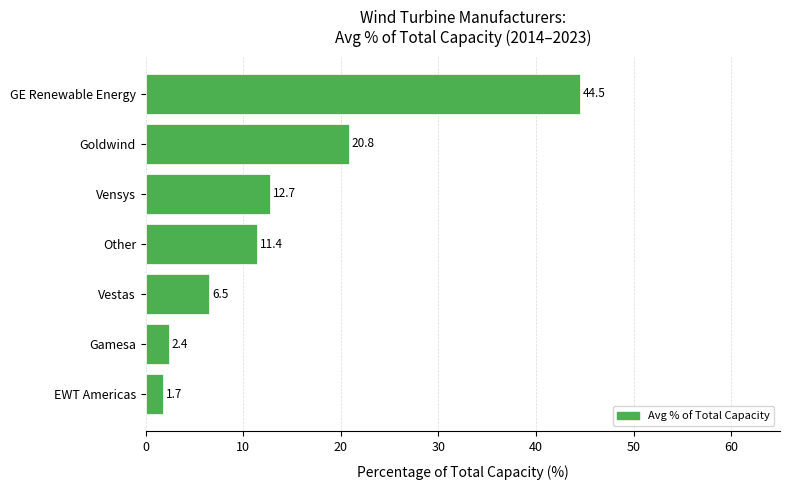

List the labels in order of value, largest first.

GE Renewable Energy, Goldwind, Vensys, Other, Vestas, Gamesa, EWT Americas